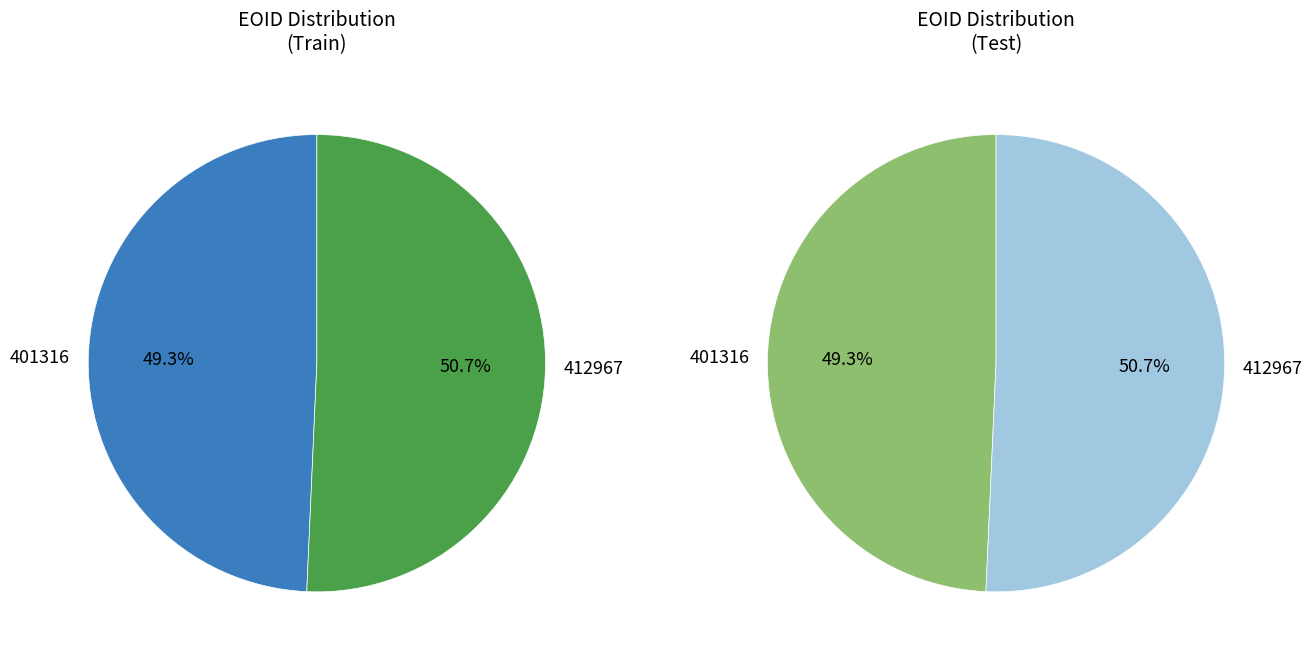

To the nearest percent, what is the combined percentage of 401316 and 412967?

100%